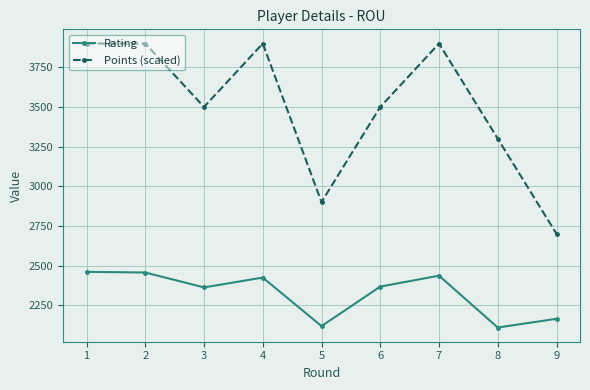

Where is Points (scaled) nearest to the value 3300?

8